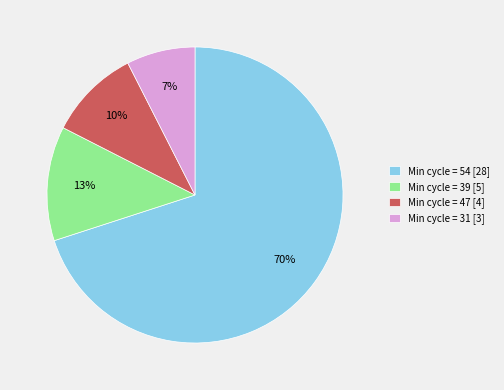

True or false: Min cycle = 54 [28] accounts for 70% of the total.

True